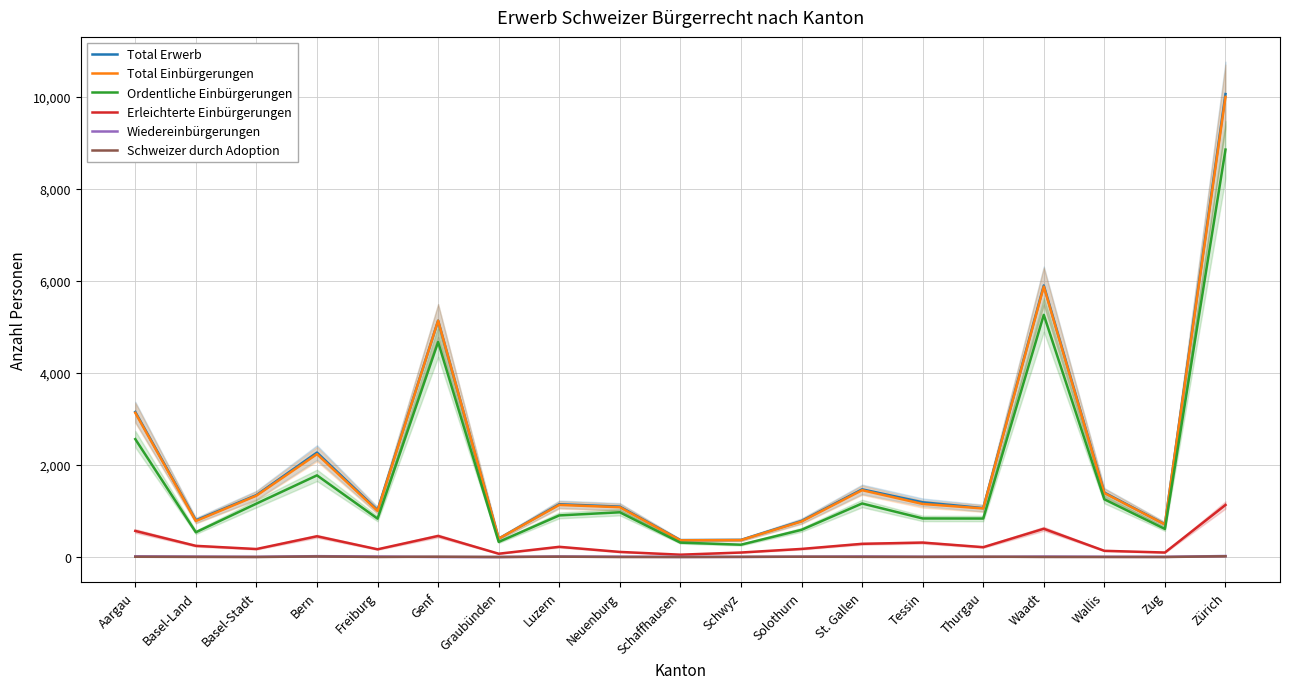

Reading left to right, what are all the values shown in this chart?

Total Erwerb: Aargau=3150	Basel-Land=796	Basel-Stadt=1345	Bern=2268	Freiburg=1019	Genf=5133	Graubünden=398	Luzern=1146	Neuenburg=1094	Schaffhausen=366	Schwyz=371	Solothurn=782	St. Gallen=1469	Tessin=1188	Thurgau=1062	Waadt=5897	Wallis=1399	Zug=710	Zürich=10054
Total Einbürgerungen: Aargau=3131	Basel-Land=781	Basel-Stadt=1332	Bern=2234	Freiburg=1001	Genf=5133	Graubünden=398	Luzern=1131	Neuenburg=1081	Schaffhausen=362	Schwyz=367	Solothurn=771	St. Gallen=1451	Tessin=1152	Thurgau=1054	Waadt=5873	Wallis=1387	Zug=706	Zürich=9993
Ordentliche Einbürgerungen: Aargau=2560	Basel-Land=537	Basel-Stadt=1159	Bern=1773	Freiburg=833	Genf=4670	Graubünden=327	Luzern=903	Neuenburg=971	Schaffhausen=312	Schwyz=267	Solothurn=590	St. Gallen=1162	Tessin=837	Thurgau=835	Waadt=5259	Wallis=1253	Zug=609	Zürich=8848
Erleichterte Einbürgerungen: Aargau=566	Basel-Land=242	Basel-Stadt=173	Bern=450	Freiburg=167	Genf=457	Graubünden=71	Luzern=221	Neuenburg=110	Schaffhausen=50	Schwyz=97	Solothurn=175	St. Gallen=286	Tessin=313	Thurgau=213	Waadt=613	Wallis=134	Zug=97	Zürich=1130
Wiedereinbürgerungen: Aargau=14	Basel-Land=8	Basel-Stadt=4	Bern=18	Freiburg=10	Genf=0	Graubünden=0	Luzern=10	Neuenburg=6	Schaffhausen=2	Schwyz=2	Solothurn=6	St. Gallen=10	Tessin=5	Thurgau=2	Waadt=9	Wallis=5	Zug=3	Zürich=21
Schweizer durch Adoption: Aargau=5	Basel-Land=2	Basel-Stadt=0	Bern=11	Freiburg=1	Genf=6	Graubünden=0	Luzern=7	Neuenburg=0	Schaffhausen=0	Schwyz=3	Solothurn=6	St. Gallen=3	Tessin=2	Thurgau=6	Waadt=1	Wallis=0	Zug=0	Zürich=15